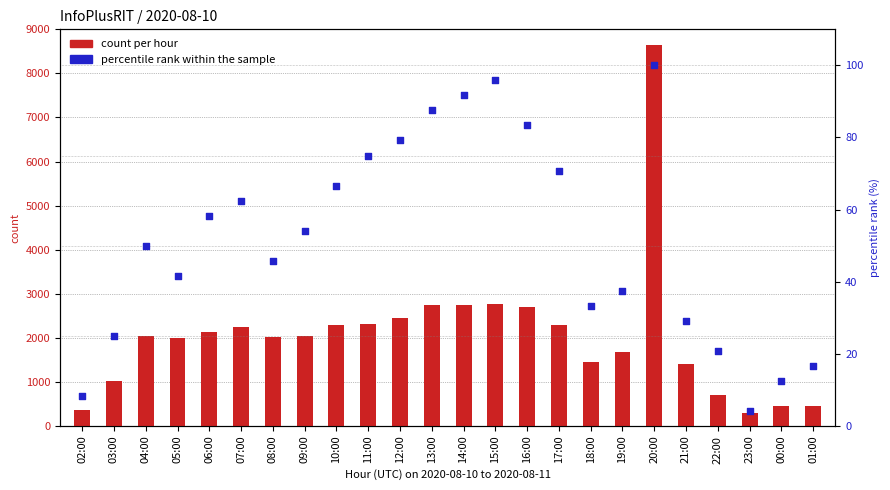

At which category is the sum across all series the highest?

20:00